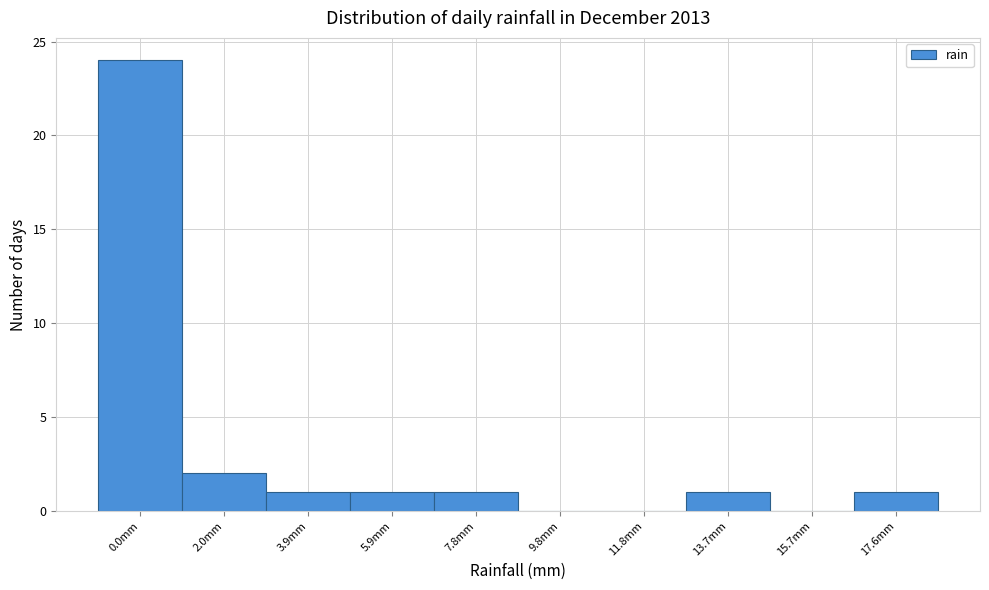

Reading left to right, list all the values displayed in this chart.

0.0mm=24	2.0mm=2	3.9mm=1	5.9mm=1	7.8mm=1	9.8mm=0	11.8mm=0	13.7mm=1	15.7mm=0	17.6mm=1